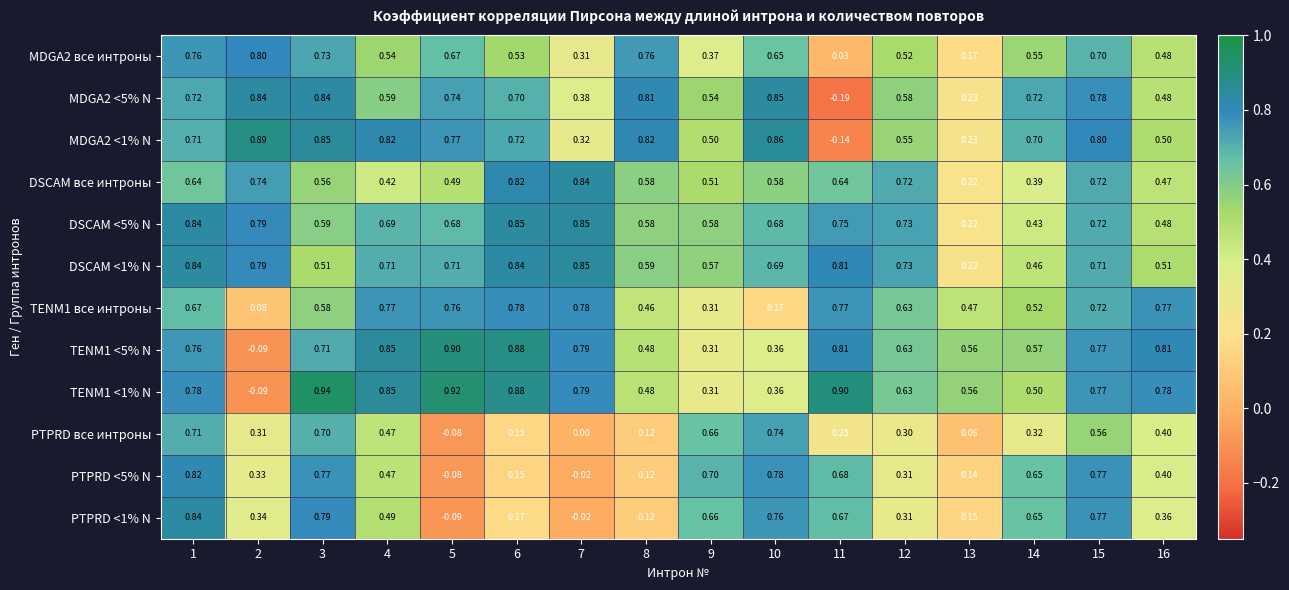

Rank the series at 13 from lowest to highest value.

PTPRD все интроны, PTPRD <5% N, PTPRD <1% N, MDGA2 все интроны, DSCAM <5% N, DSCAM все интроны, DSCAM <1% N, MDGA2 <5% N, MDGA2 <1% N, TENM1 все интроны, TENM1 <5% N, TENM1 <1% N